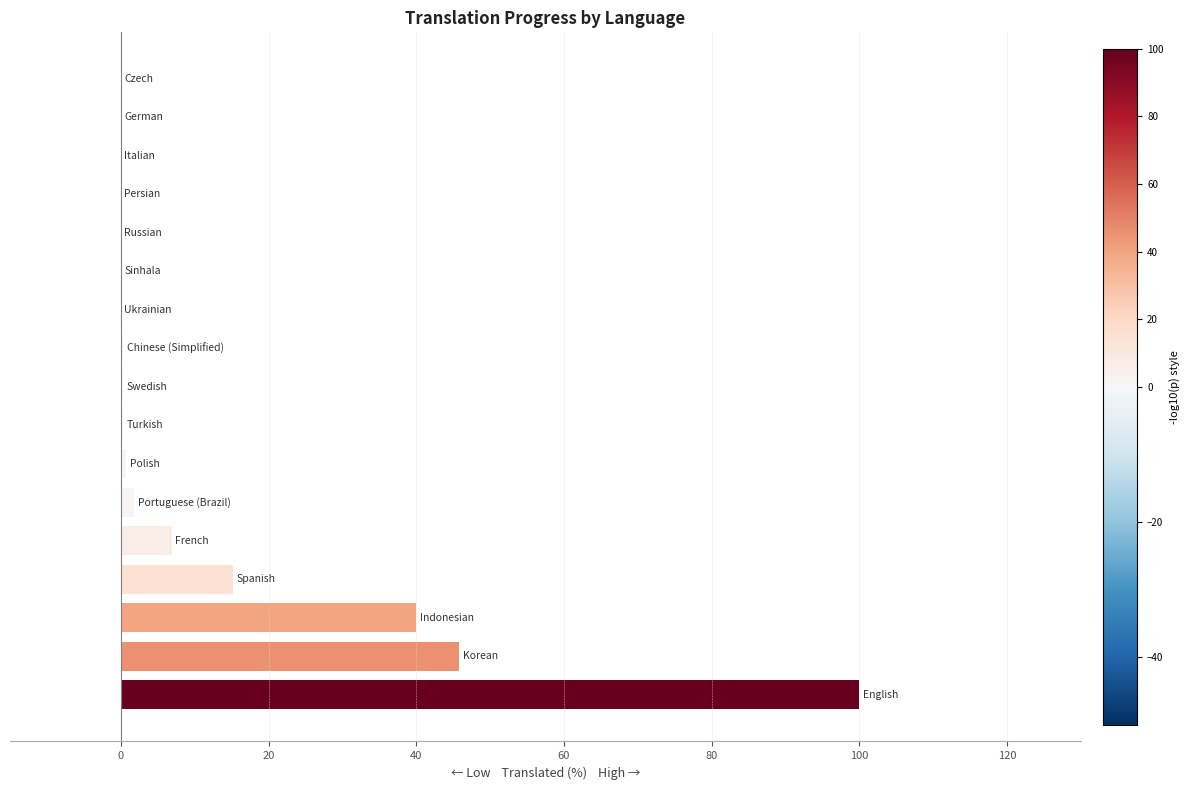

What is the sum of all values?

211.3